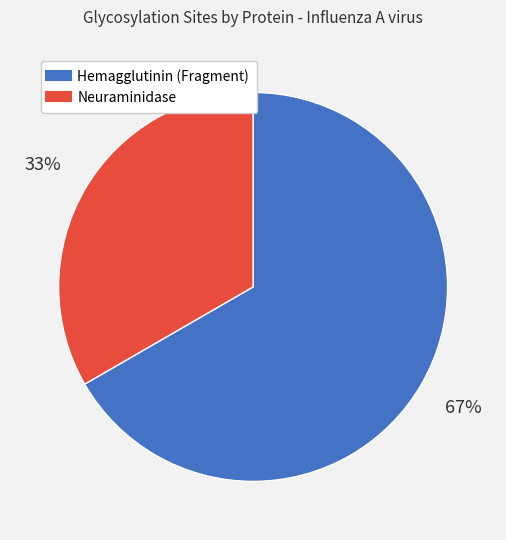

Count the number of slices in the pie.

2